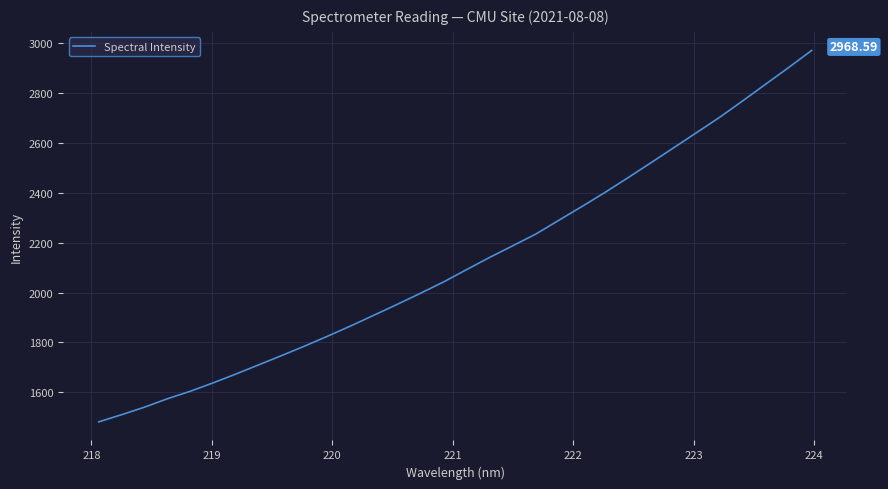

What is the difference between the maximum and minimum values?

1486.3